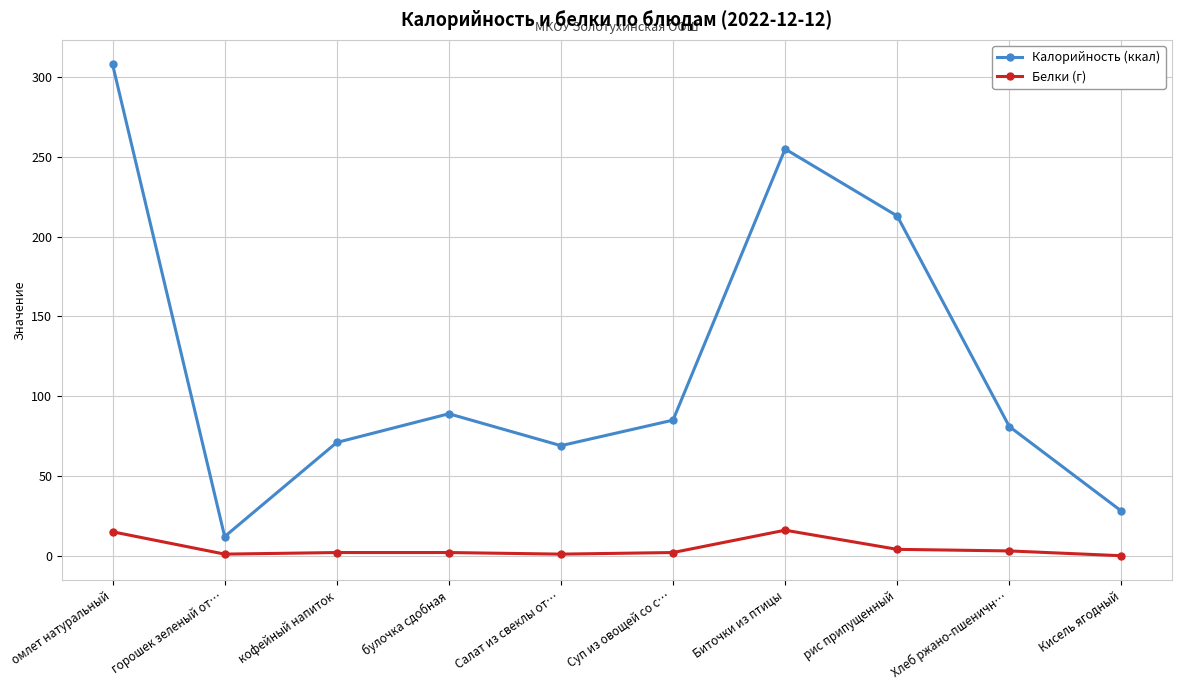

How many distinct data groups are displayed?

2